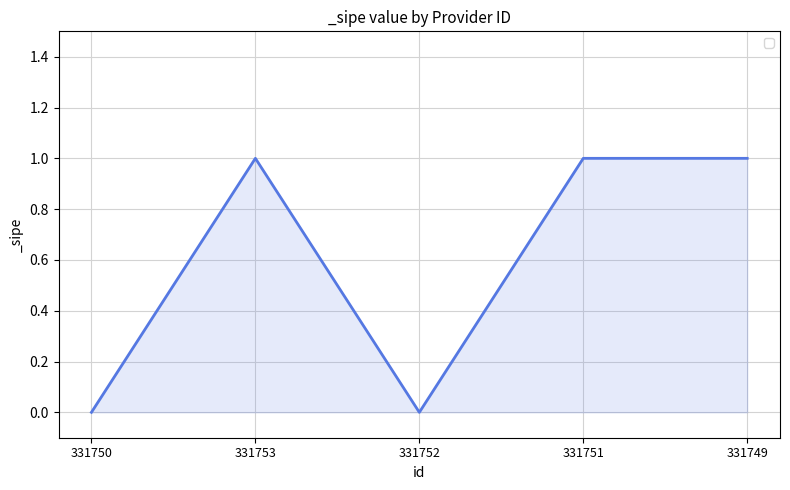

How many lines are shown in the chart?

1